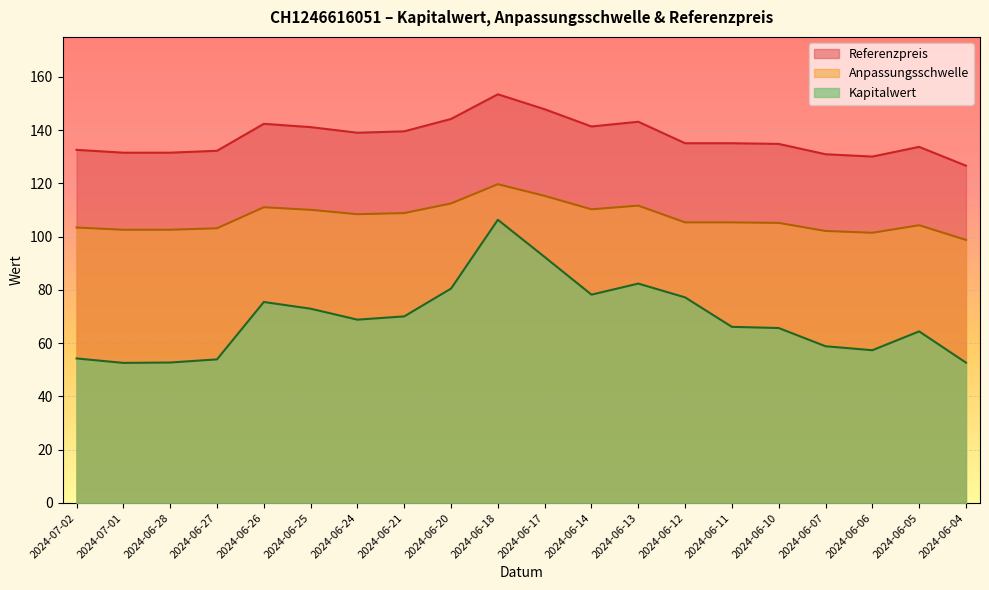

What is the label of the 1st point from the left?

2024-07-02